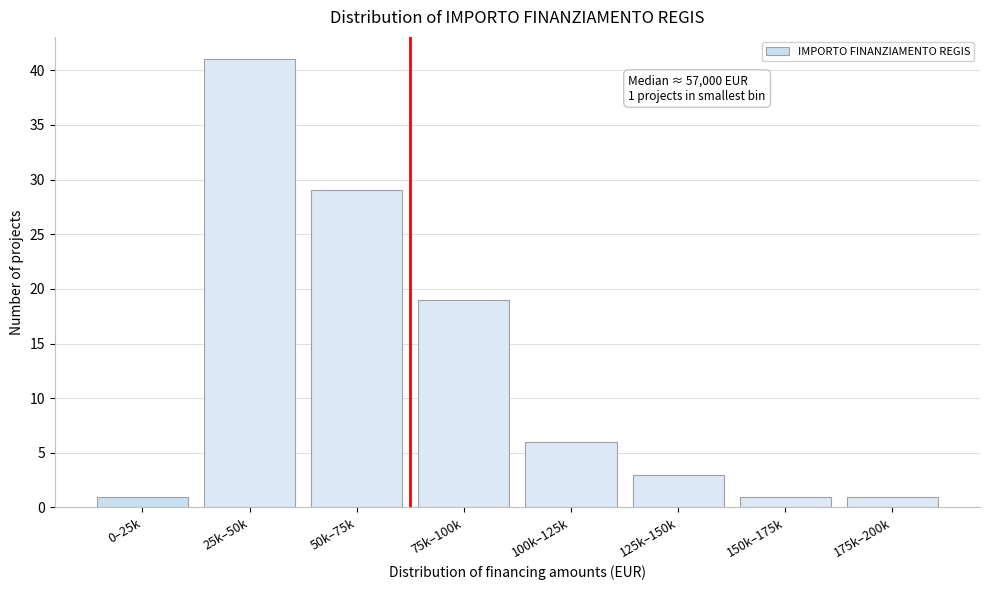

Reading left to right, list all the values displayed in this chart.

1	41	29	19	6	3	1	1